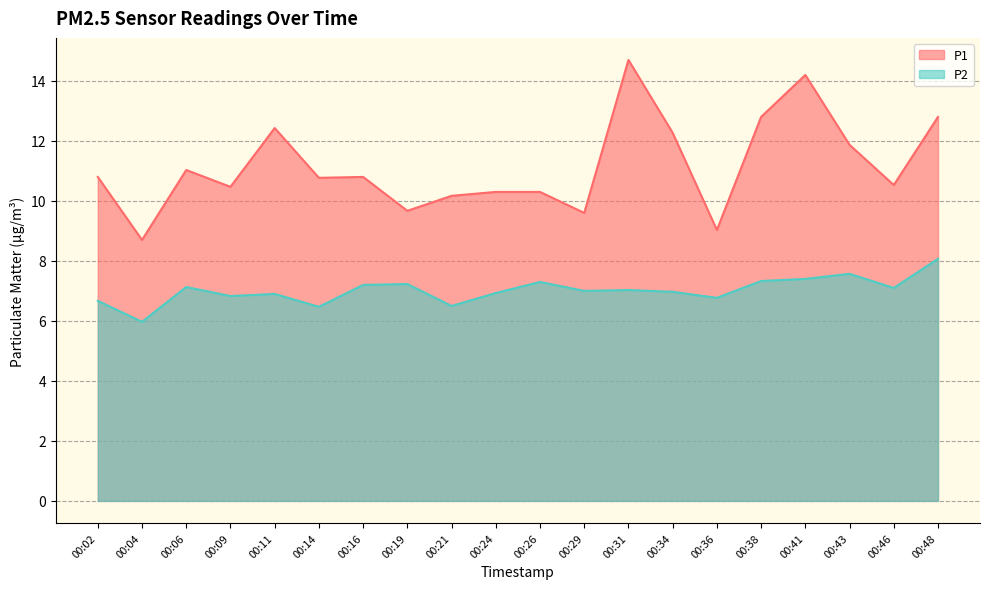

Reading left to right, transcribe all the data shown in this chart.

P1: 00:02=10.8	00:04=8.7	00:06=11.0	00:09=10.5	00:11=12.4	00:14=10.8	00:16=10.8	00:19=9.7	00:21=10.2	00:24=10.3	00:26=10.3	00:29=9.6	00:31=14.7	00:34=12.3	00:36=9.0	00:38=12.8	00:41=14.2	00:43=11.9	00:46=10.5	00:48=12.8
P2: 00:02=6.7	00:04=6.0	00:06=7.1	00:09=6.8	00:11=6.9	00:14=6.5	00:16=7.2	00:19=7.2	00:21=6.5	00:24=6.9	00:26=7.3	00:29=7.0	00:31=7.0	00:34=7.0	00:36=6.8	00:38=7.3	00:41=7.4	00:43=7.6	00:46=7.1	00:48=8.1